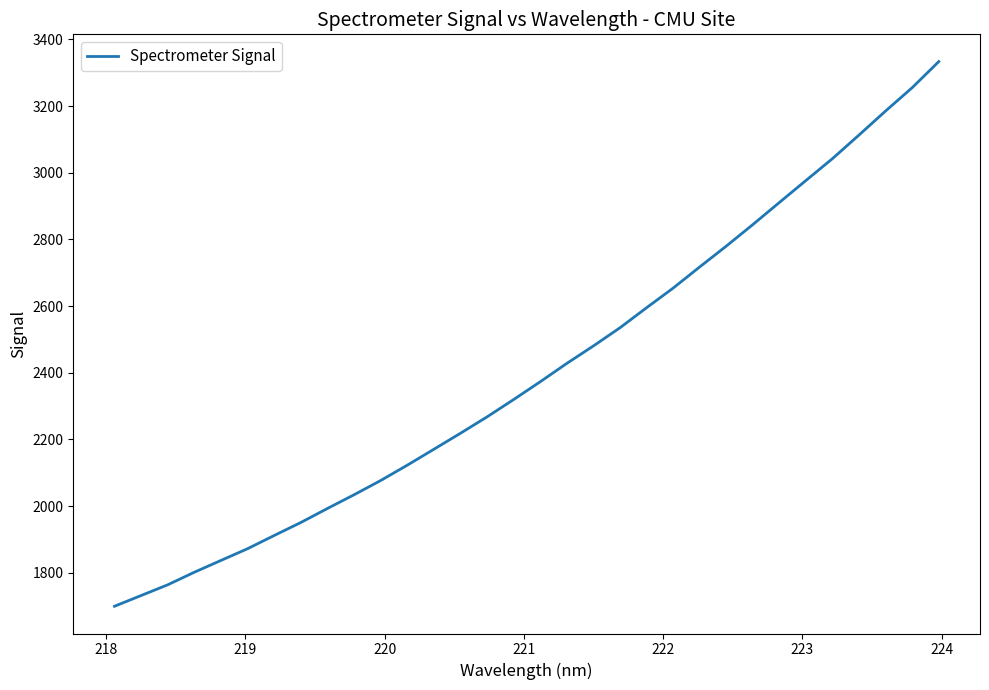

Reading right to left, extract all data points from this chart.

3333.7	3255.5	3185.7	3113.7	3042.8	2977.1	2911.1	2844.8	2780.1	2717.7	2654.1	2595.2	2535.1	2480.6	2428.2	2373.2	2319.8	2267.8	2218.6	2170.6	2122.9	2076.8	2034.2	1993.0	1951.0	1912.0	1872.4	1837.2	1801.8	1764.1	1731.9	1699.7